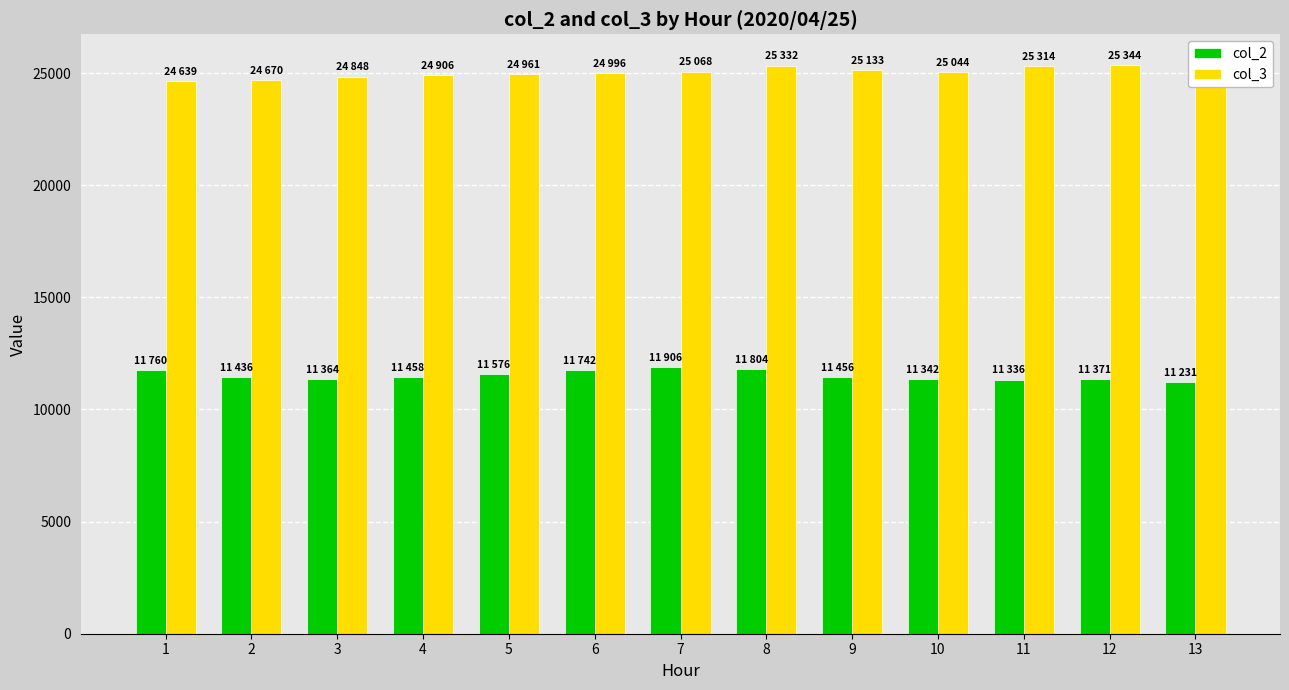

List the series in order of their overall mean, highest first.

col_3, col_2